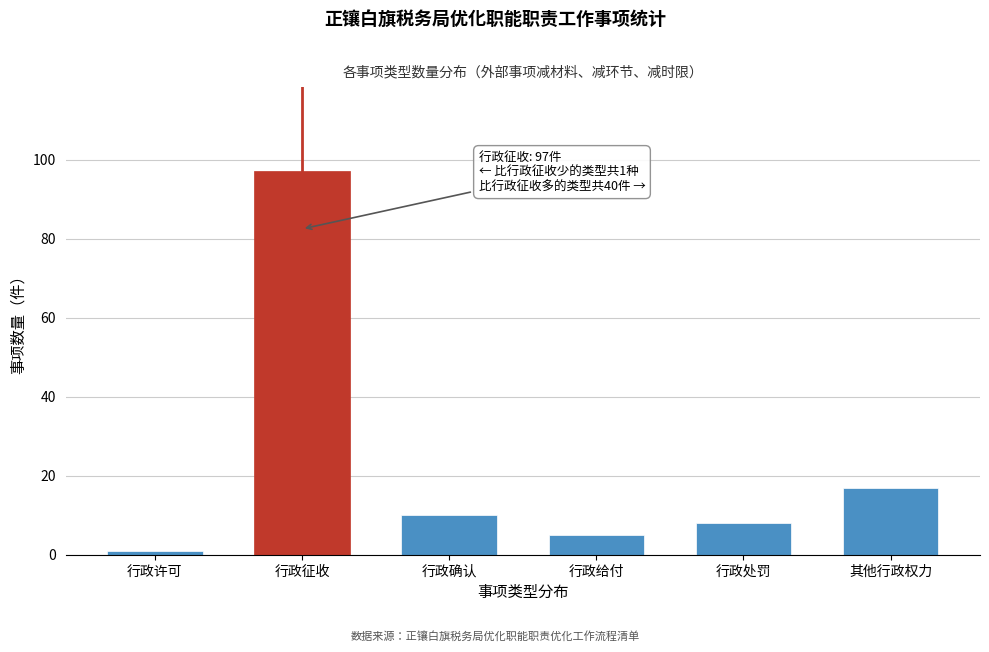

Reading left to right, what are all the values shown in this chart?

行政许可=1	行政征收=97	行政确认=10	行政给付=5	行政处罚=8	其他行政权力=17